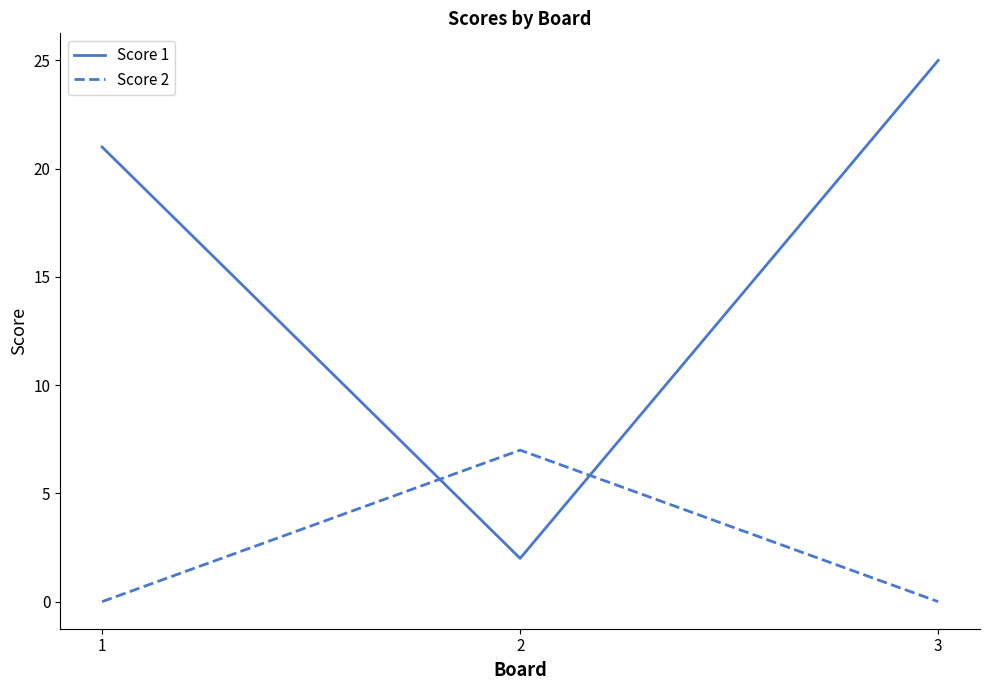

How many lines are shown in the chart?

2